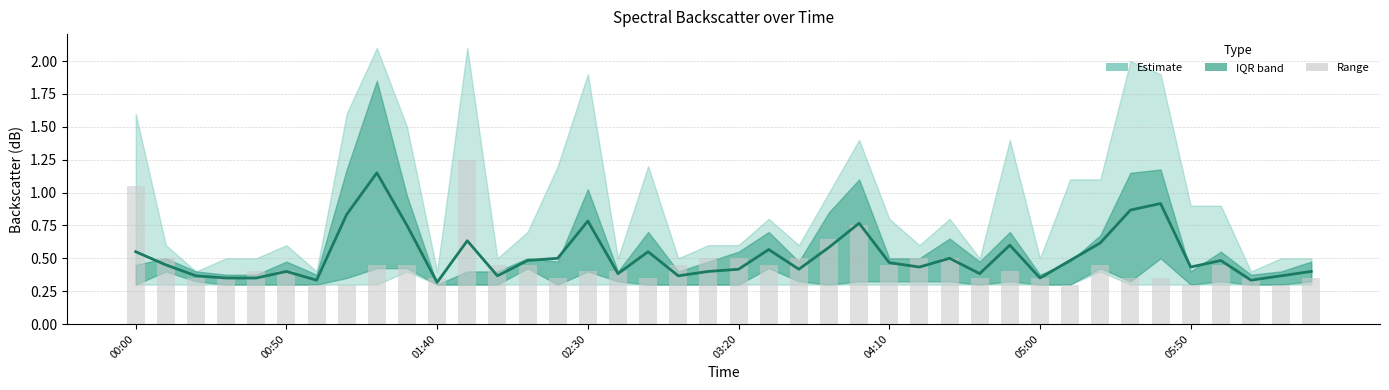

What is the value of the 17th bar from the left?

0.4